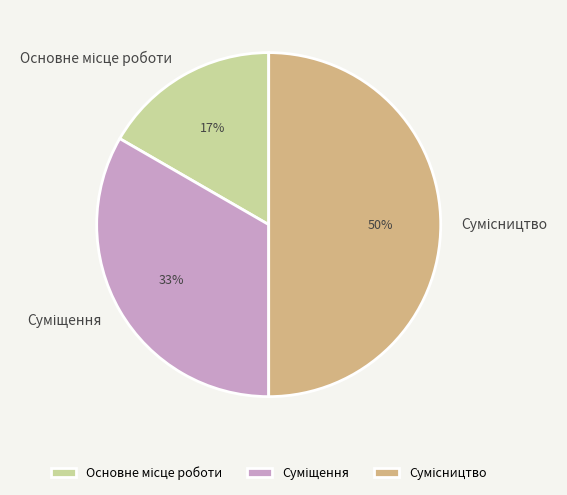

To the nearest percent, what is the average slice percentage?

33%